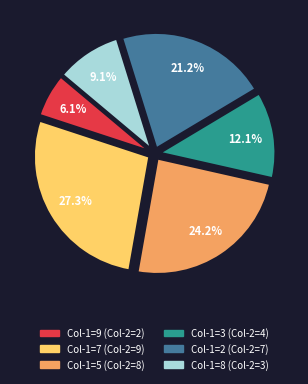

Is there any slice that represents more than half of the pie?

No